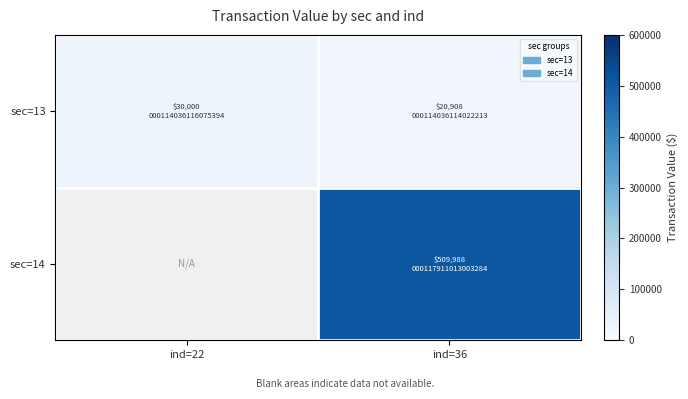

What is the sum of all sec=13 values?

50908.0